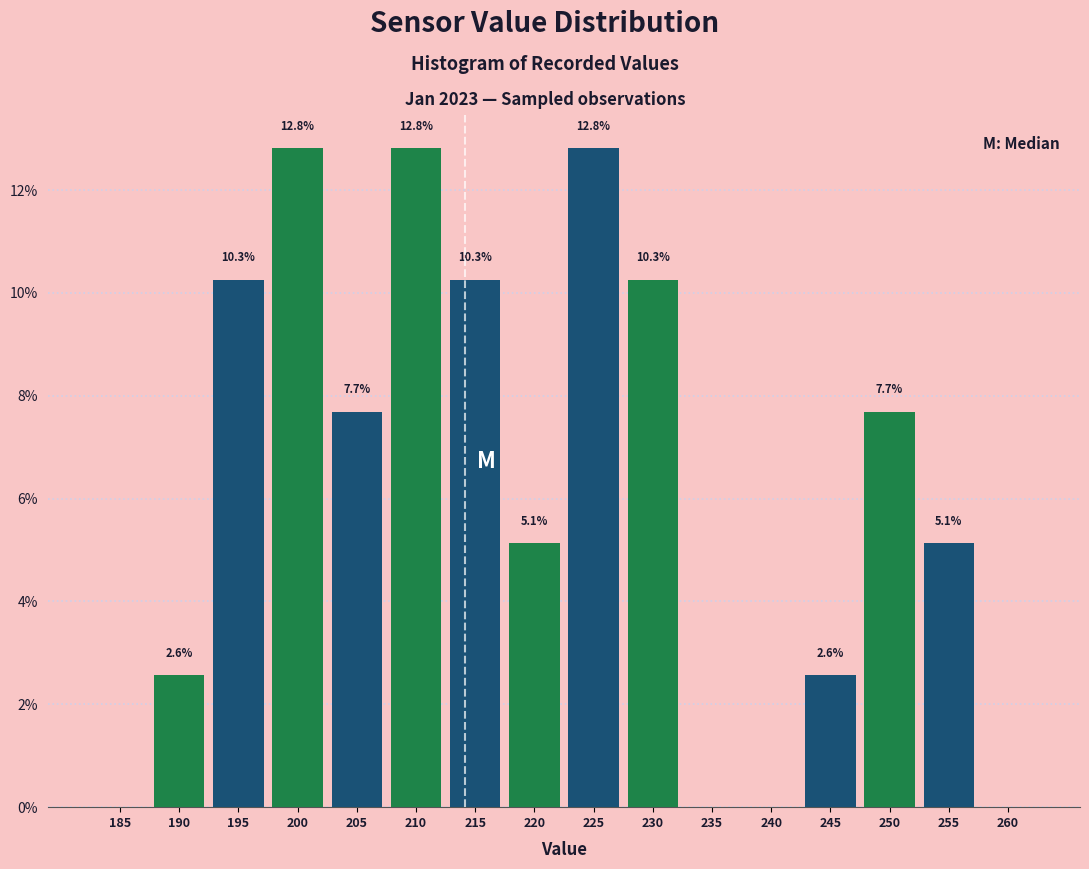

Reading right to left, transcribe all the data shown in this chart.

260=0.0	255=5.1	250=7.7	245=2.6	240=0.0	235=0.0	230=10.3	225=12.8	220=5.1	215=10.3	210=12.8	205=7.7	200=12.8	195=10.3	190=2.6	185=0.0